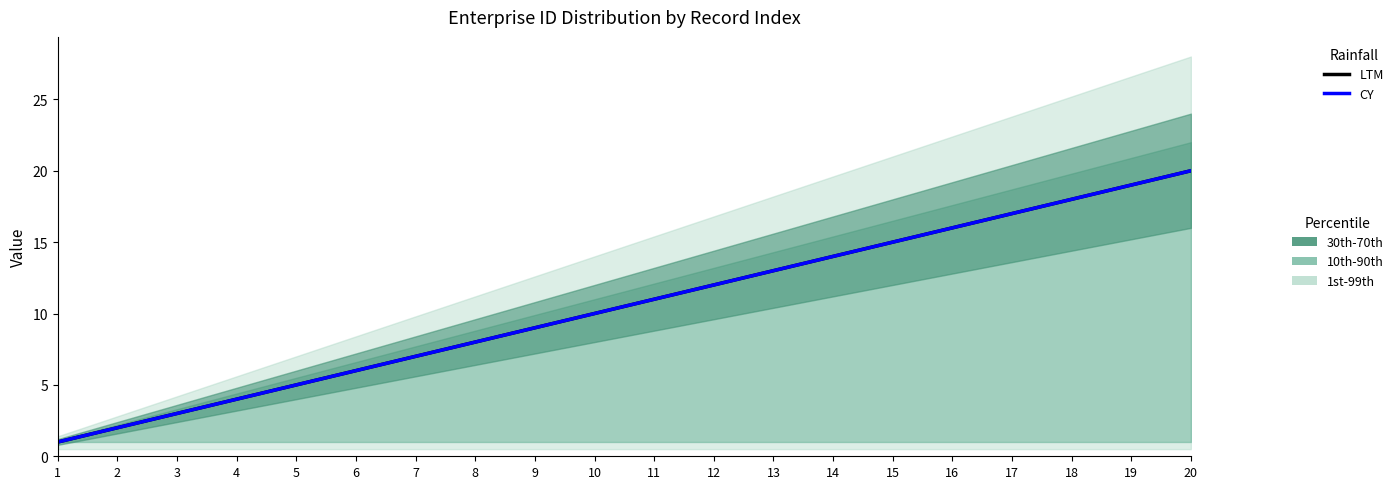

The value of CY at 16 is 9. True or false?

False